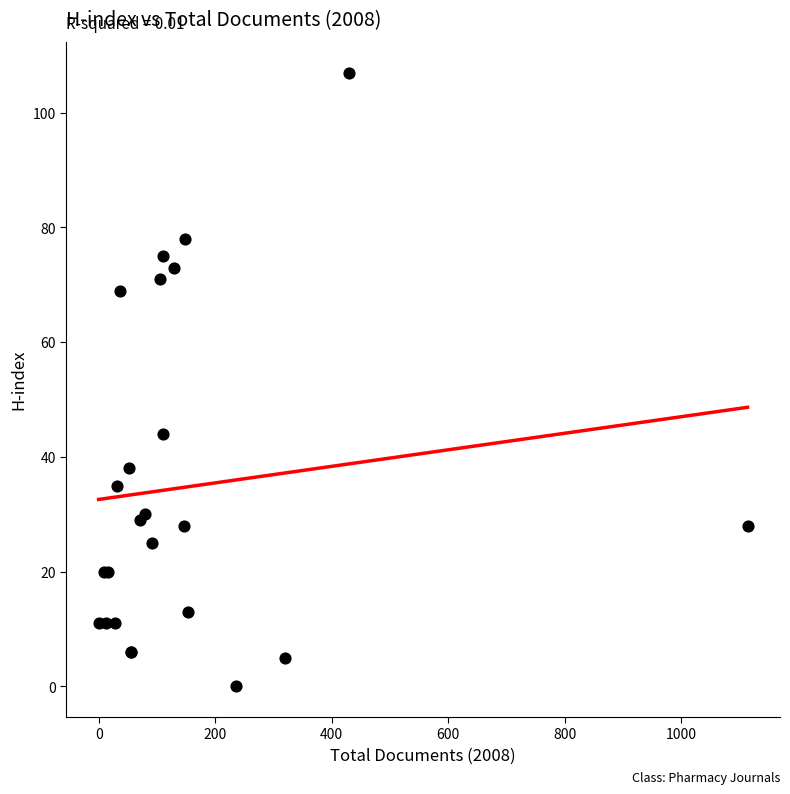

What Y value in the scatter plot is closest to 53?

44